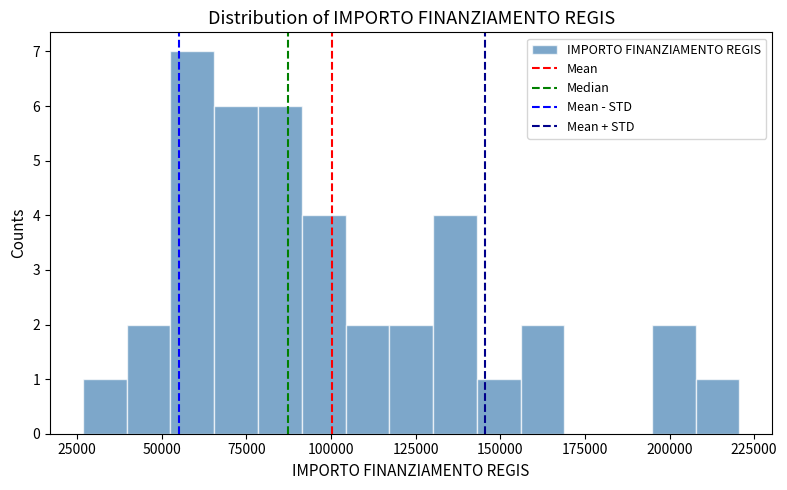

Around what value on the x-axis is the tallest bar? Give the approximate position of its centre, as read against the axis.

60000